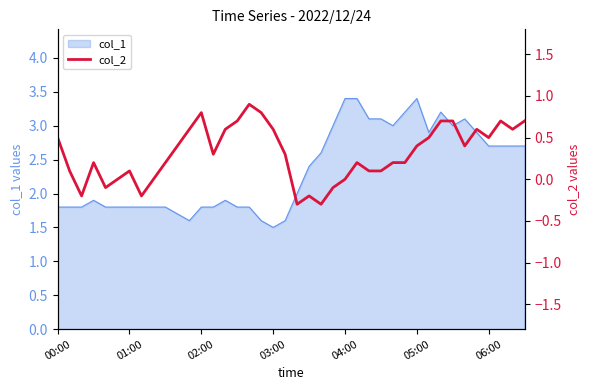

What is the lowest value of the col_1 series?

1.5